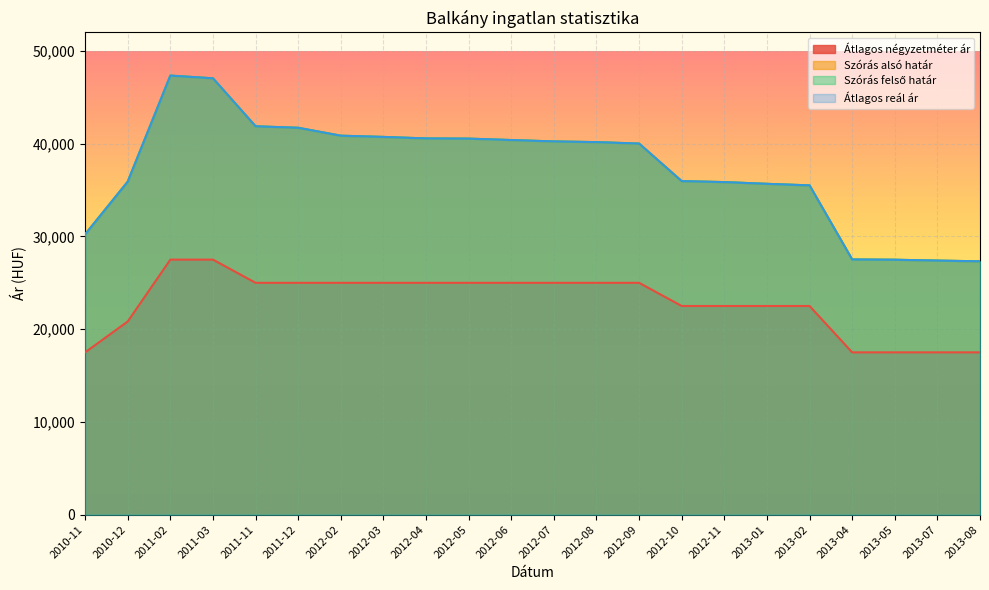

What is the approximate value of Átlagos négyzetméter ár at 2012-09?

25000